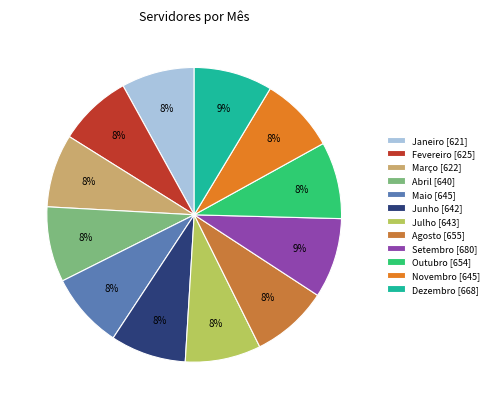

What percentage is the Abril slice, to the nearest percent?

8%